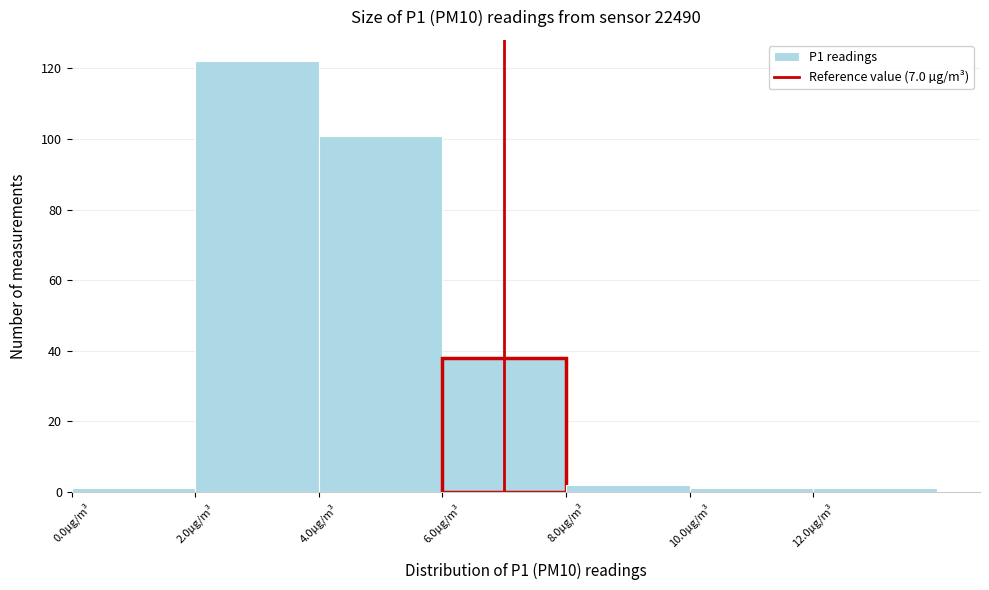

Over which range of the x-axis is the bar tallest?

2 to 4